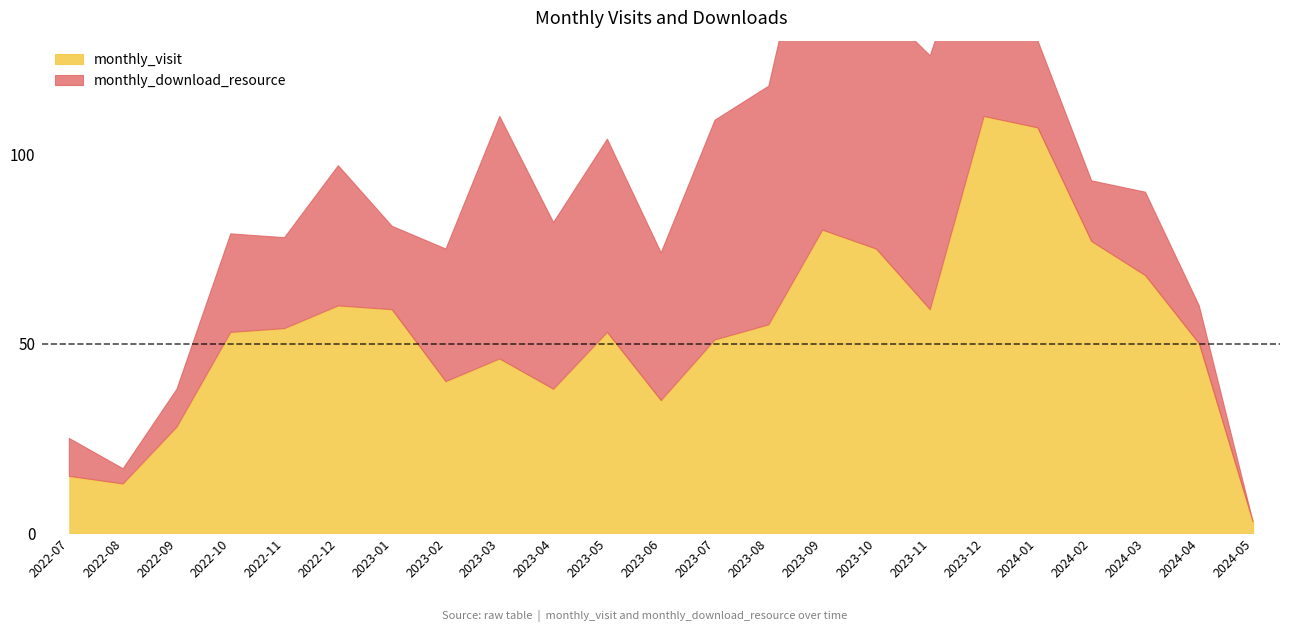

Rank the series by their average value, from lowest to highest.

monthly_download_resource, monthly_visit